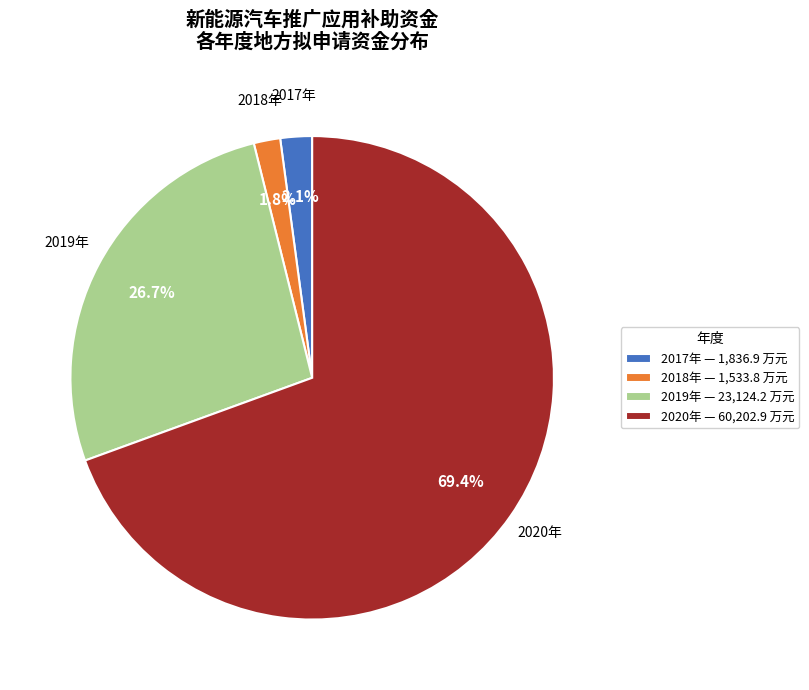

Combined, do 2017年 — 1,836.9 万元 and 2018年 — 1,533.8 万元 account for over 50%?

No